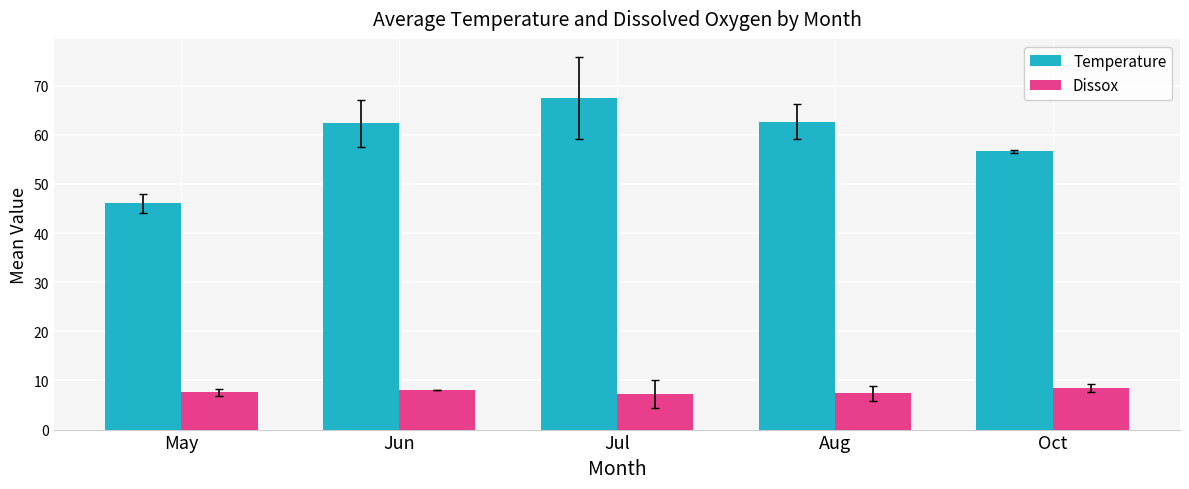

What is the value of the Dissox bar at the 3rd from the left?

7.1